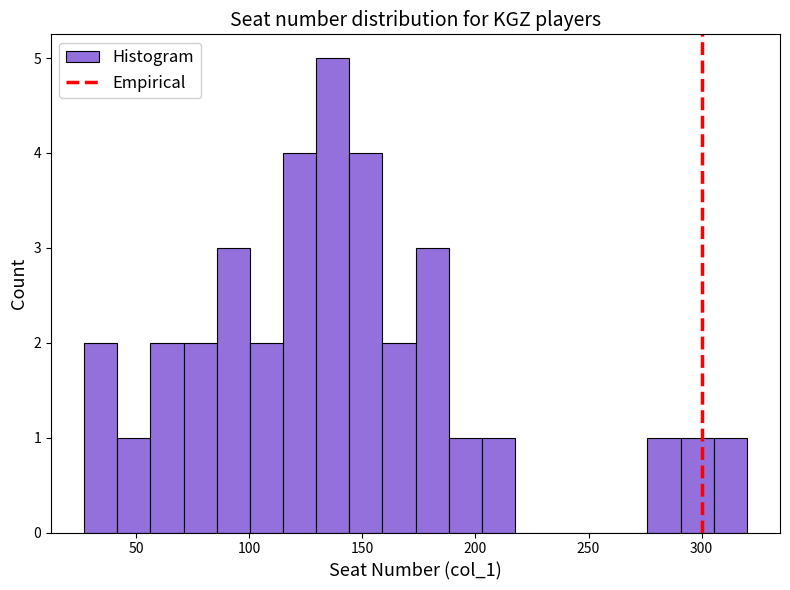

Read against the x-axis, roughly where is the centre of the tallest bar?

135